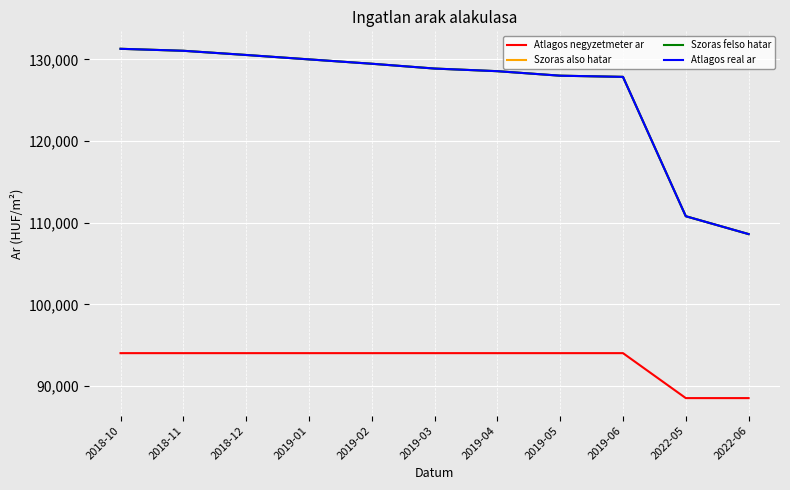

True or false: Atlagos negyzetmeter ar and Atlagos real ar intersect in this chart.

False